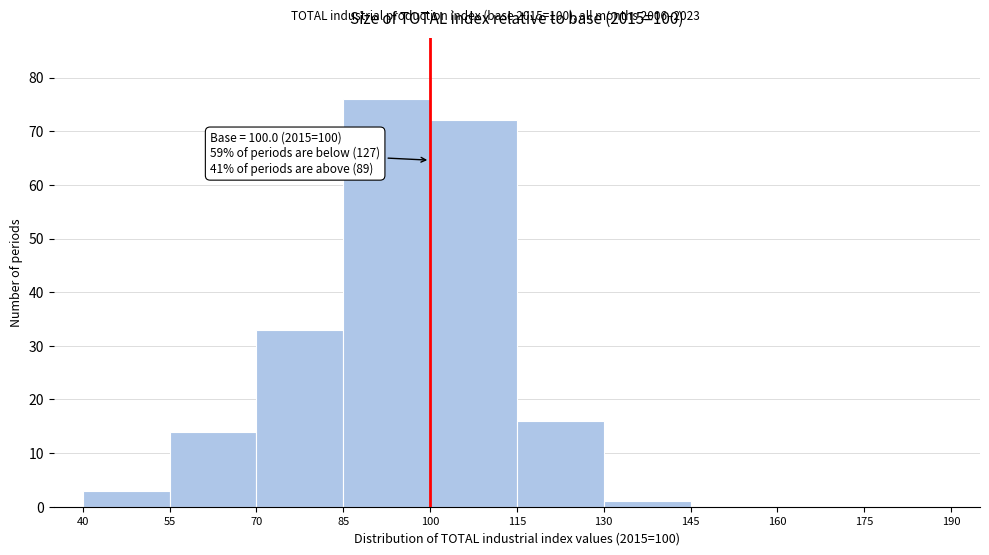

Over which range of the x-axis is the bar tallest?

85 to 100